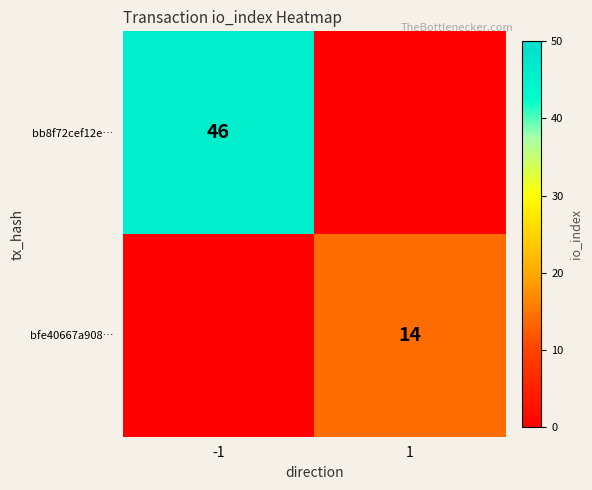

The value of bb8f72cef12e… at -1 is 46. True or false?

True